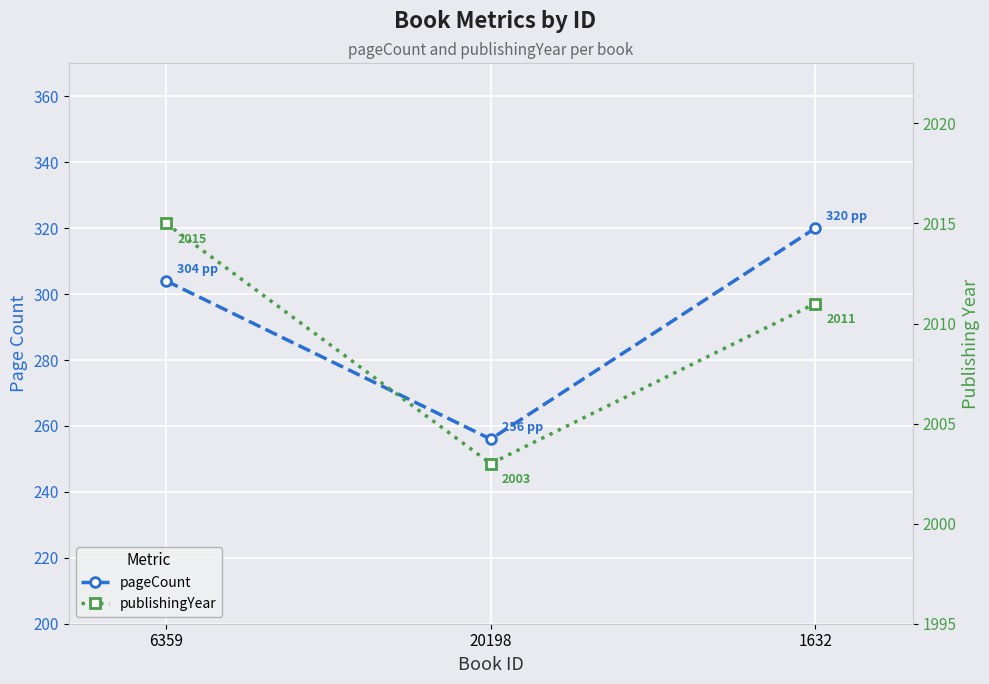

The pageCount series shows 320 at 1632. True or false?

True